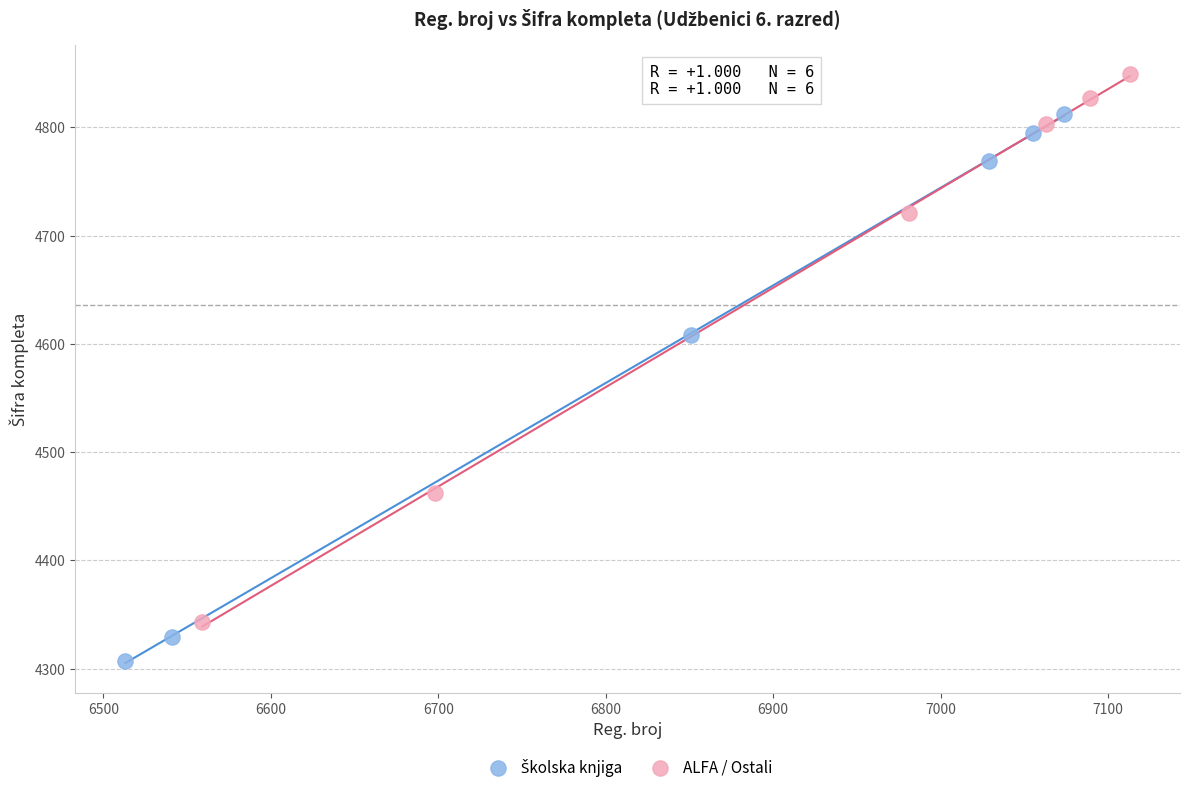

Which series contains the highest Y value?

ALFA / Ostali